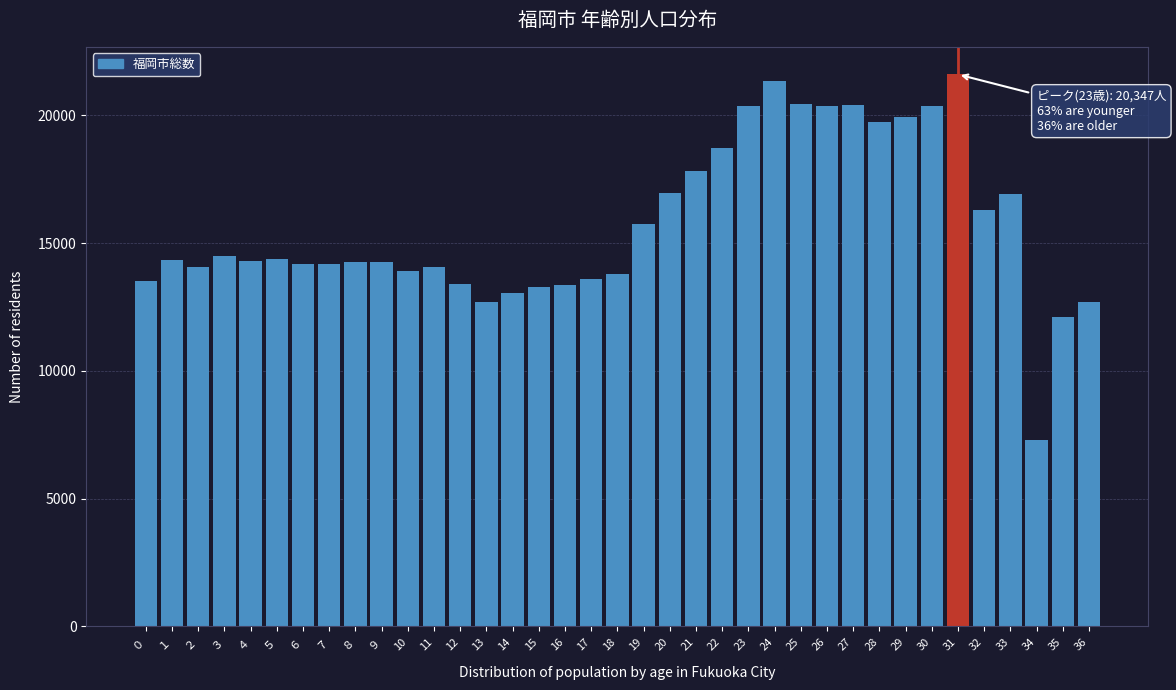

What is the approximate value at 14, to the nearest 10?

13060